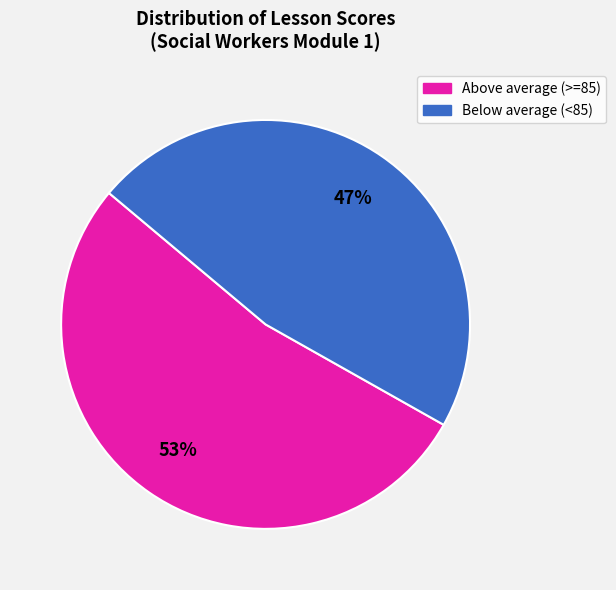

Is the sum of Below average (<85) and Above average (>=85) greater than half?

Yes